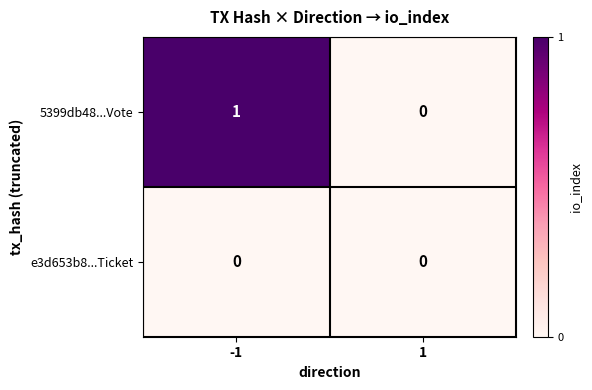

Rank the categories by 5399db48...Vote value from highest to lowest.

-1, 1